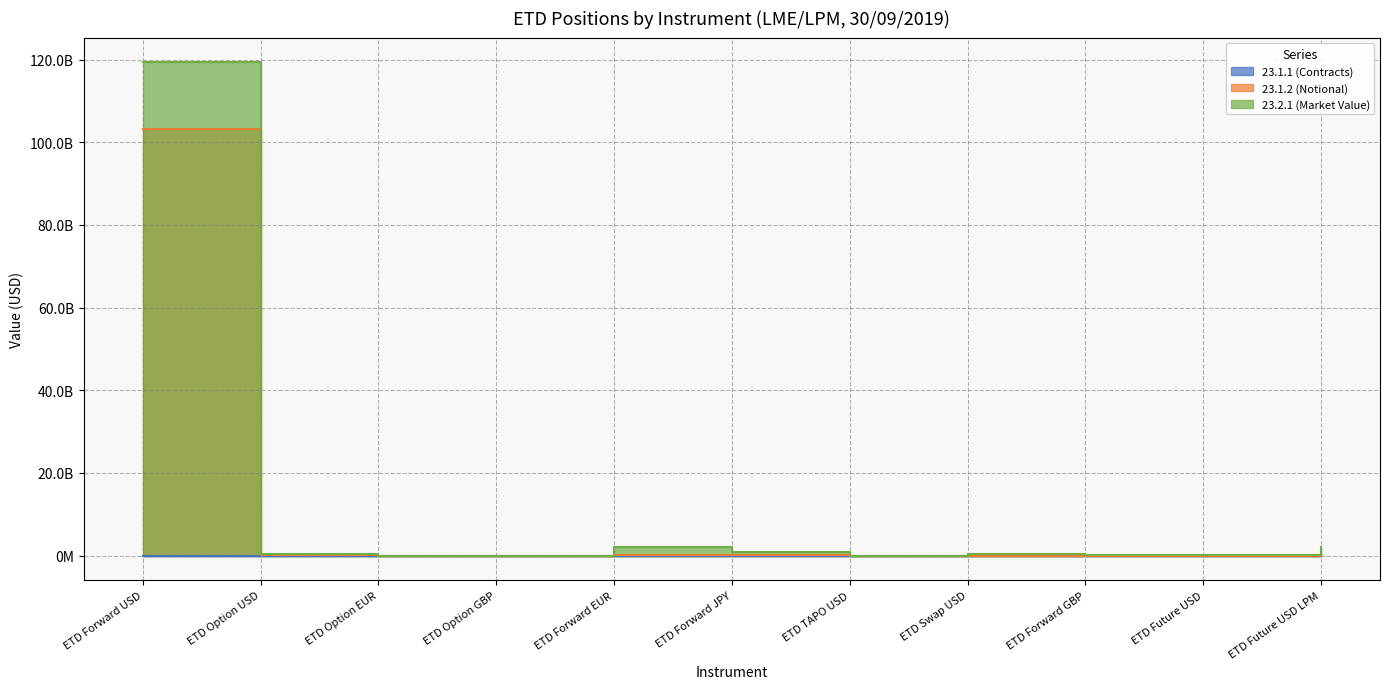

Reading left to right, list all the values displayed in this chart.

23.1.1 (Contracts): 1409342.0	43851.0	0.0	0.0	3938.0	1478.0	1020.0	266.0	101.0	4061.0	2401.0
23.1.2 (Notional): 103261019313.9	48815434.9	0.0	0.0	264362483.4	107922099.4	877230.7	20201568.6	8532223.7	17656851.2	309569925.9
23.2.1 (Market Value): 119345957371.3	301720348.9	0.0	0.0	2200814178.9	863719582.0	15675059.8	322774982.6	90064023.3	43886401.5	2013199250.0